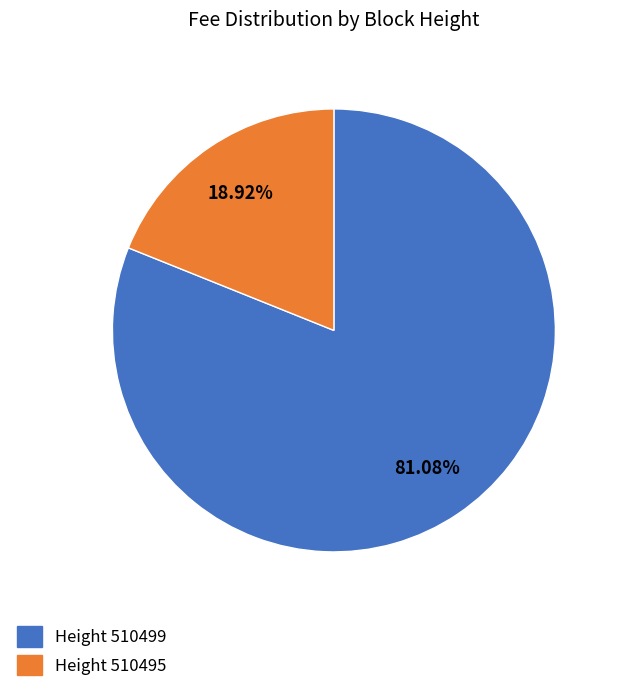

To the nearest percent, what is the difference between the largest and smallest slice percentages?

62%